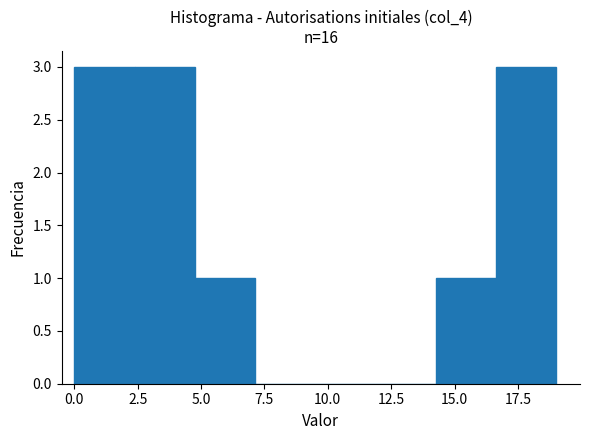

Reading left to right, list every bar in this chart as the range it spans on the x-axis followed by its height. Neither the bar edges nor the heights are printed on the chart, so give them approximately, as read against the axes.

0.0 to 2.5: 3
2.5 to 5.0: 3
5.0 to 7.0: 1
7.0 to 9.5: 0
9.5 to 12.0: 0
12.0 to 14.5: 0
14.5 to 16.5: 1
16.5 to 19.0: 3